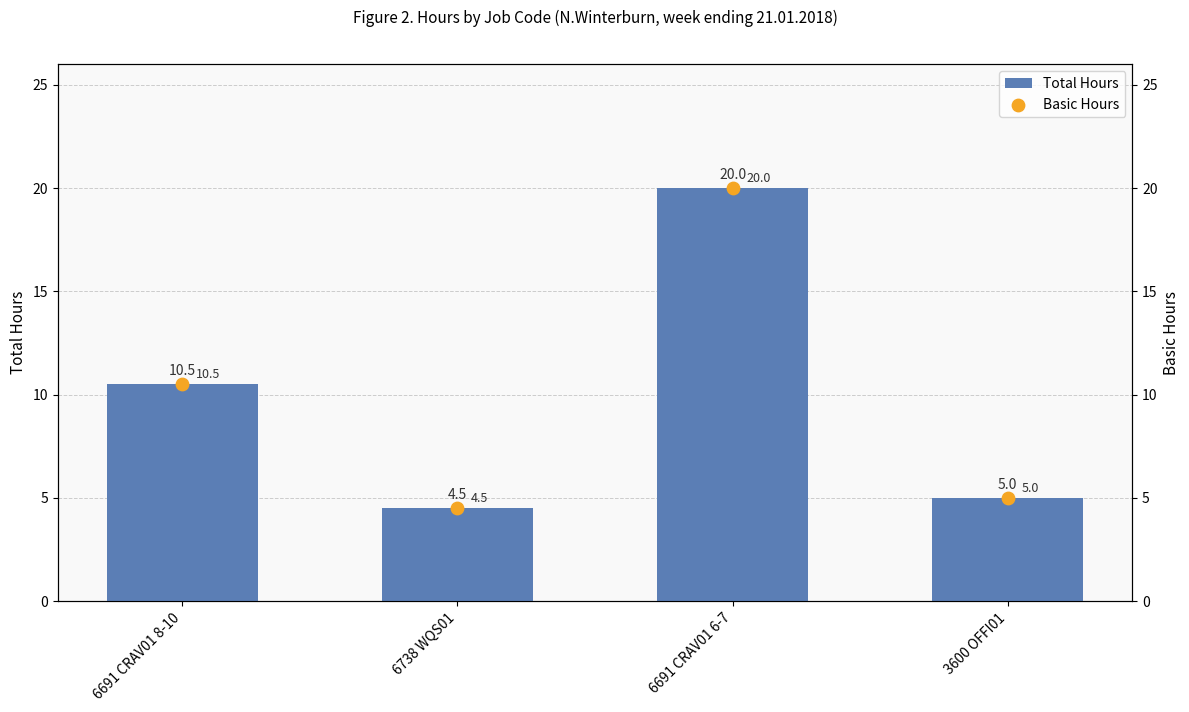

Which series reaches the minimum Y coordinate?

Total Hours